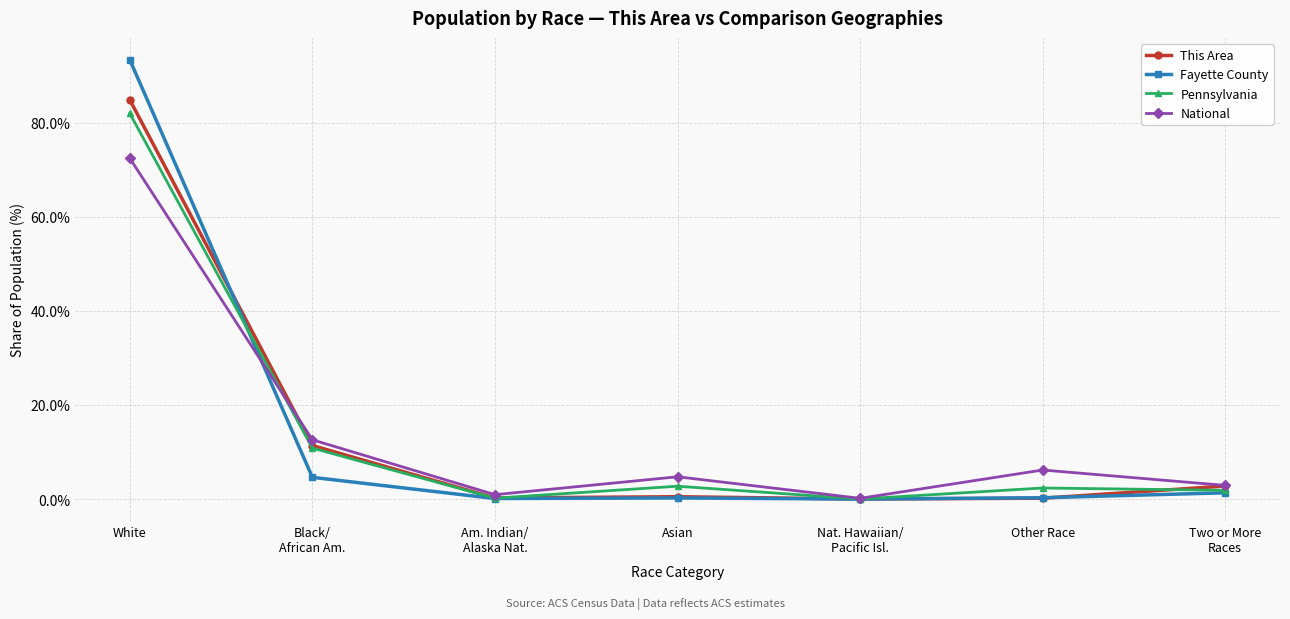

What is the sum of the Pennsylvania values at Black/
African Am. and Two or More
Races?

12.7